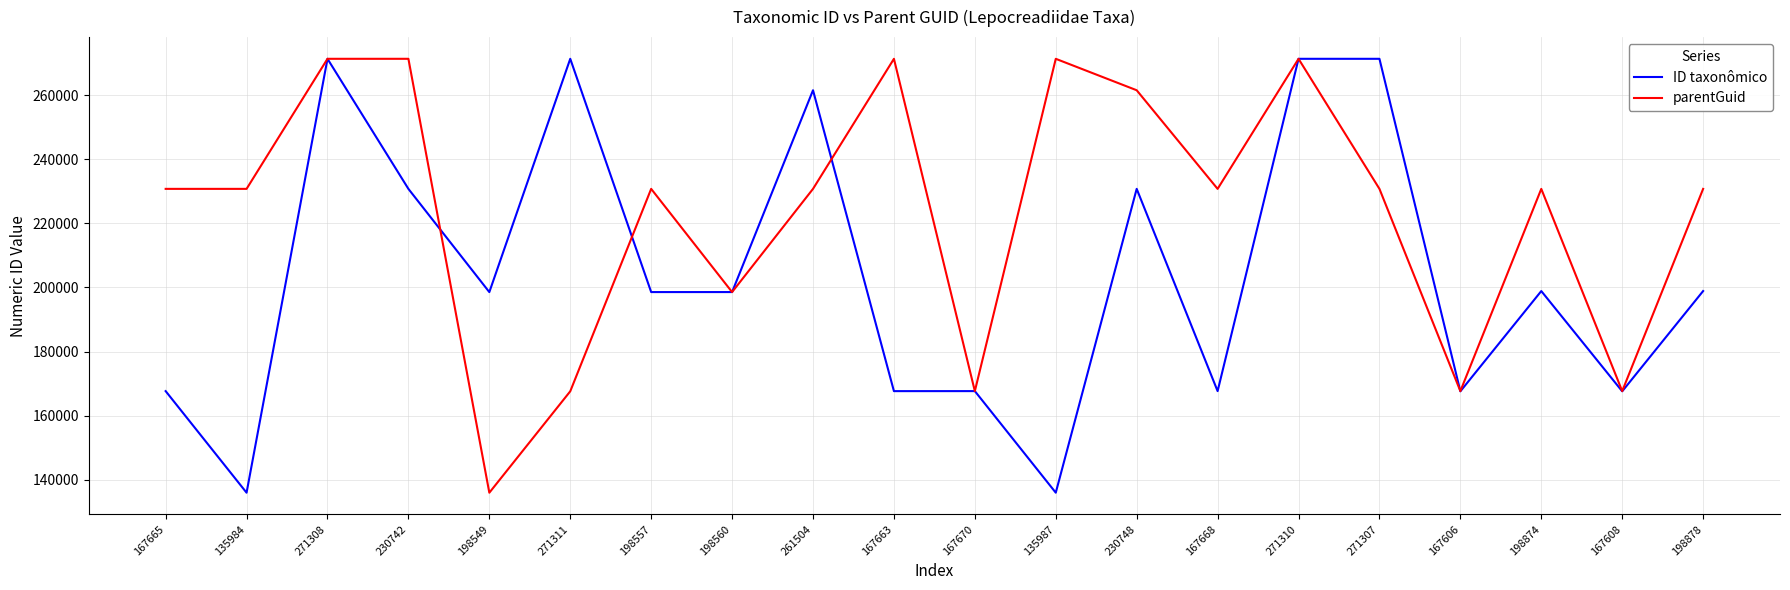

At which label is parentGuid closest to 203647?

198560